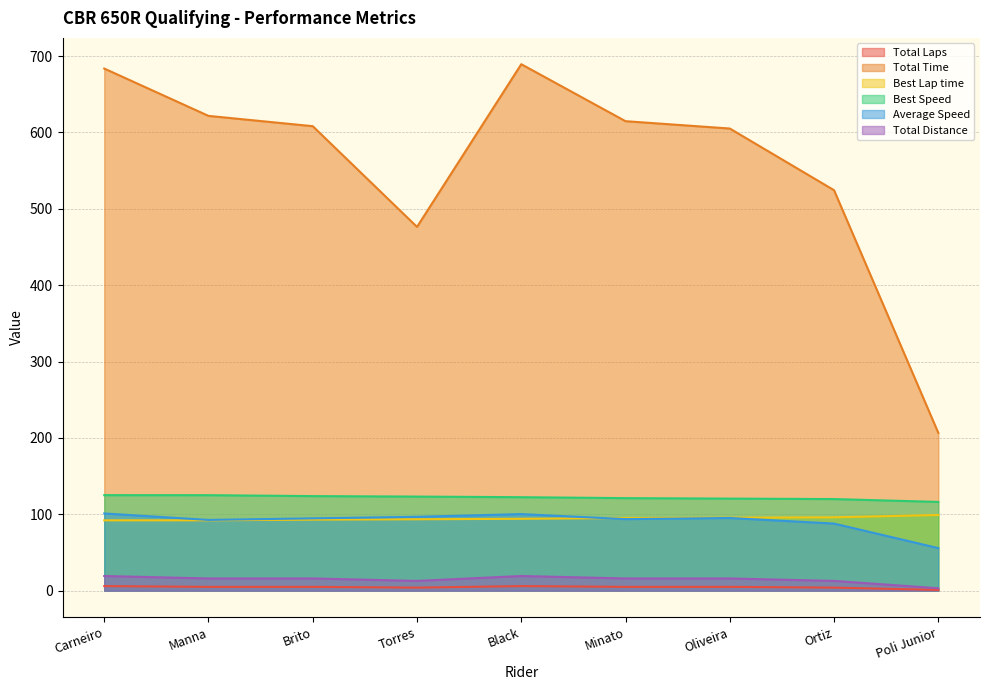

True or false: Total Distance and Total Laps cross at least once.

False